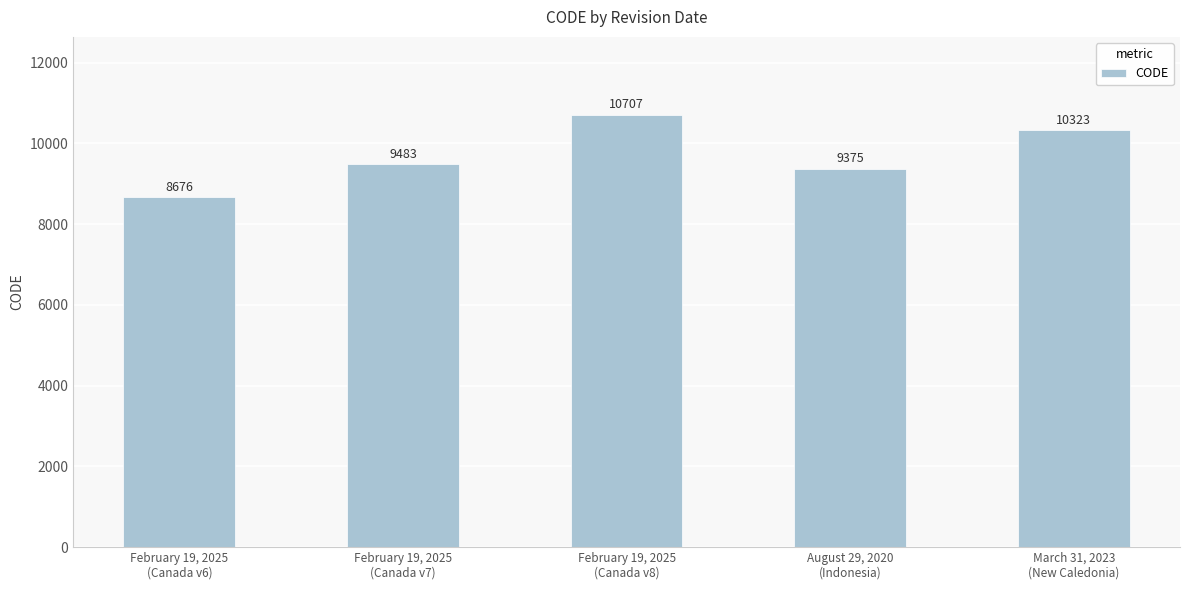

Reading left to right, what are all the values shown in this chart?

February 19, 2025
(Canada v6)=8676	February 19, 2025
(Canada v7)=9483	February 19, 2025
(Canada v8)=10707	August 29, 2020
(Indonesia)=9375	March 31, 2023
(New Caledonia)=10323